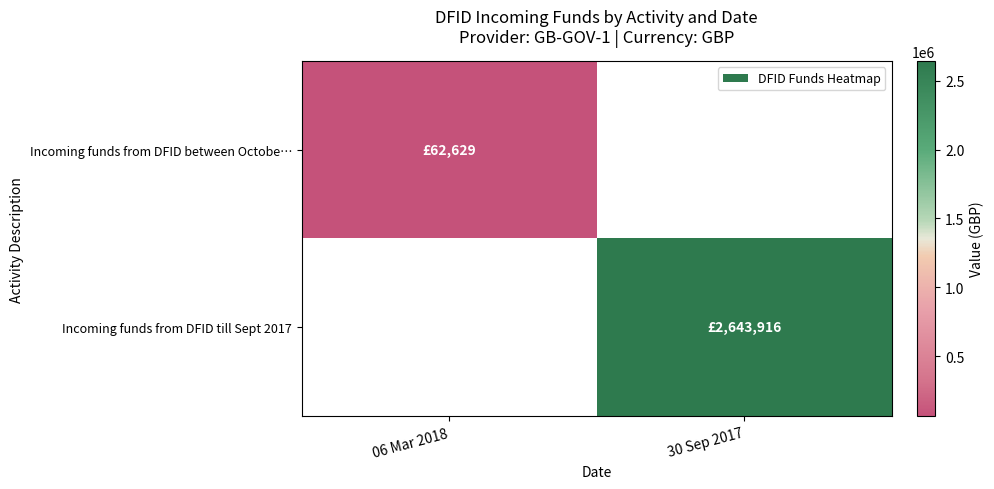

What is the maximum value shown in the chart?

2643916.0